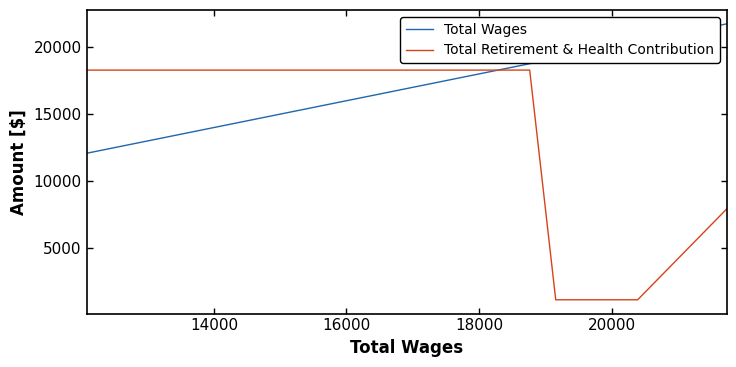

How many lines are shown in the chart?

2